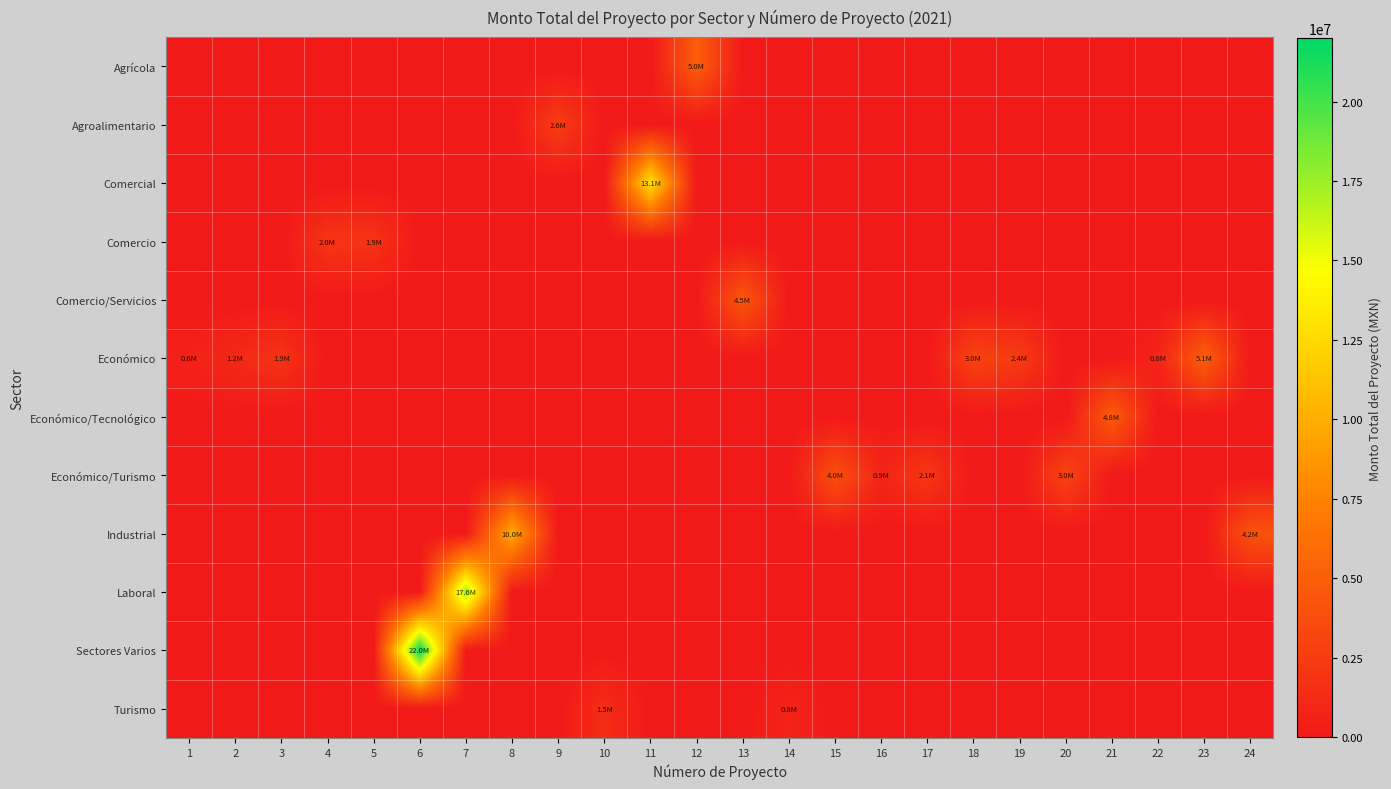

What is the spread (max minus min) of values at 4?

1997959.6